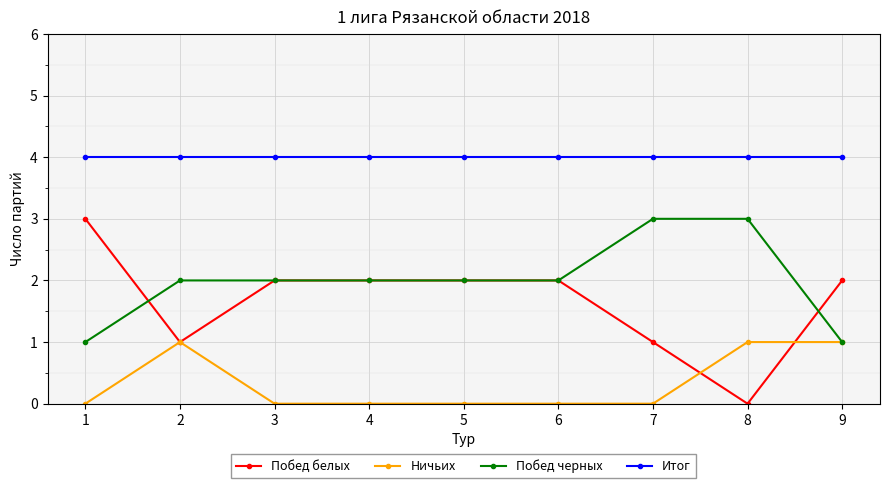

True or false: Итог and Ничьих intersect in this chart.

False